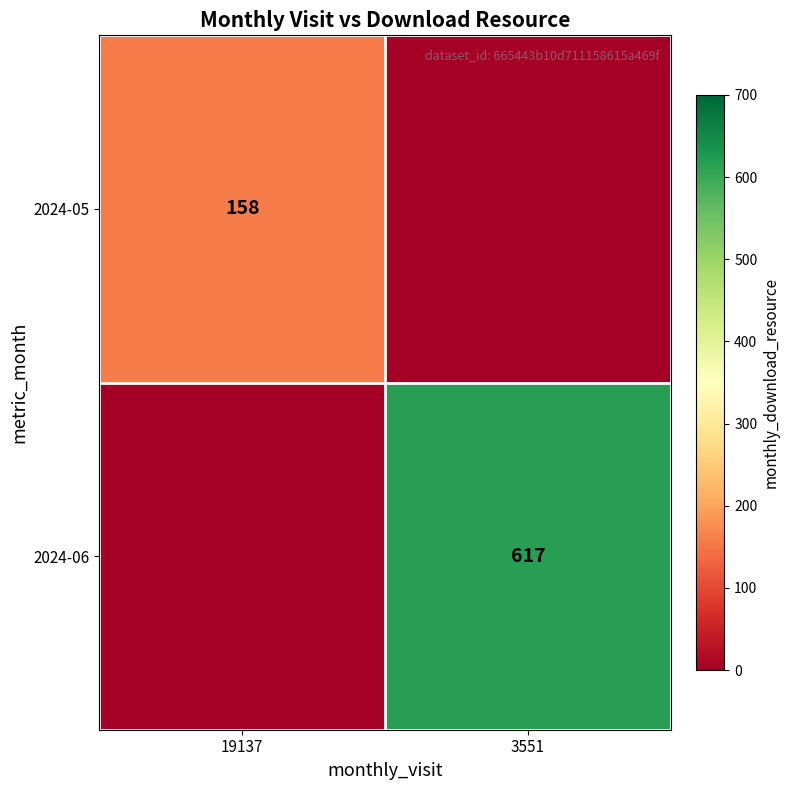

Count the number of data series in this chart.

2